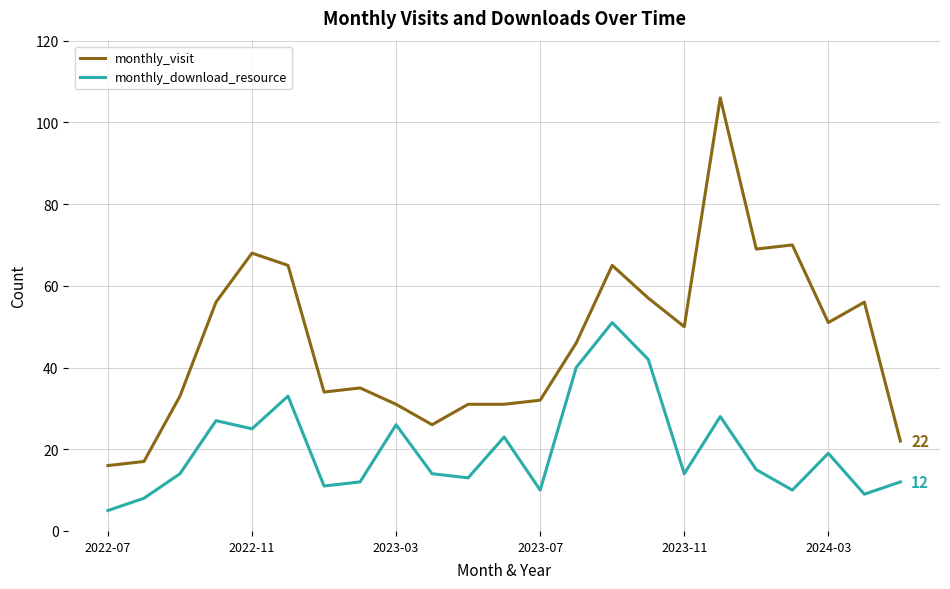

Which series has the largest total across all categories?

monthly_visit